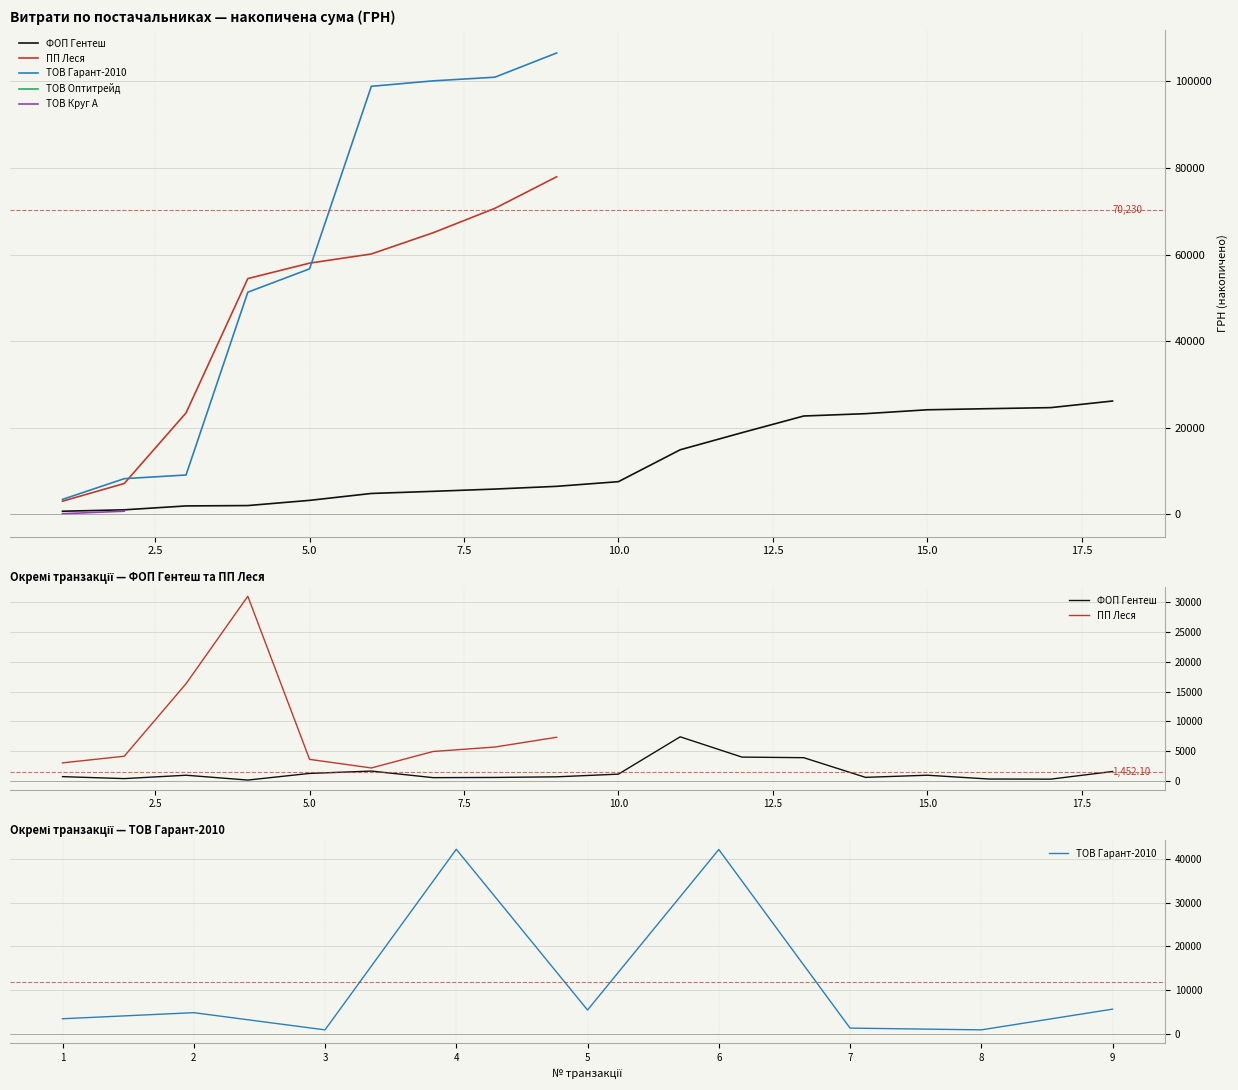

The value of ТОВ Гарант-2010 at 3 is 258.9. True or false?

False